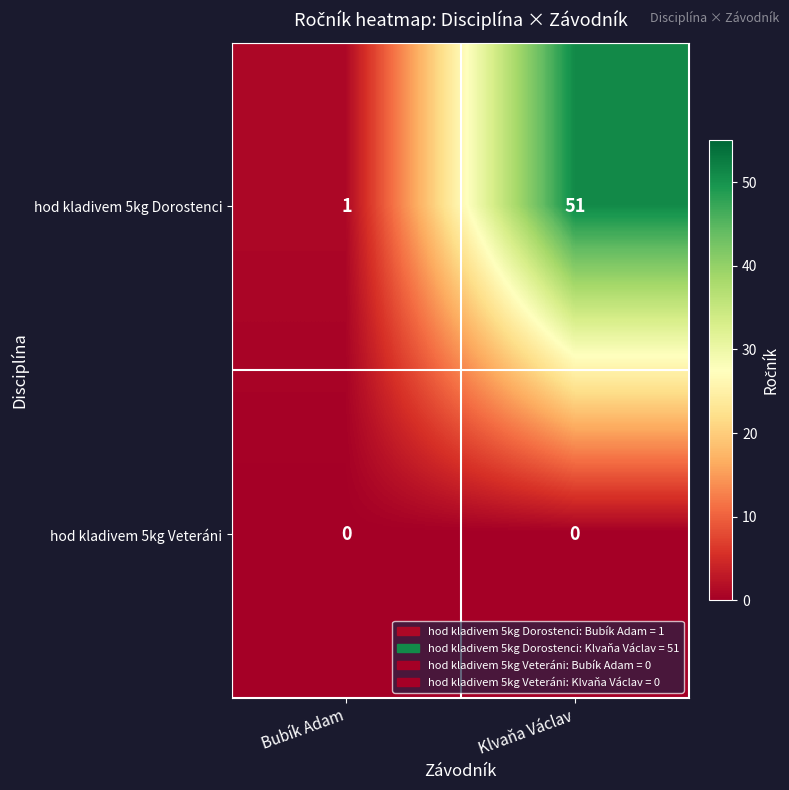

Which category has the highest value across all series?

Klvaňa Václav